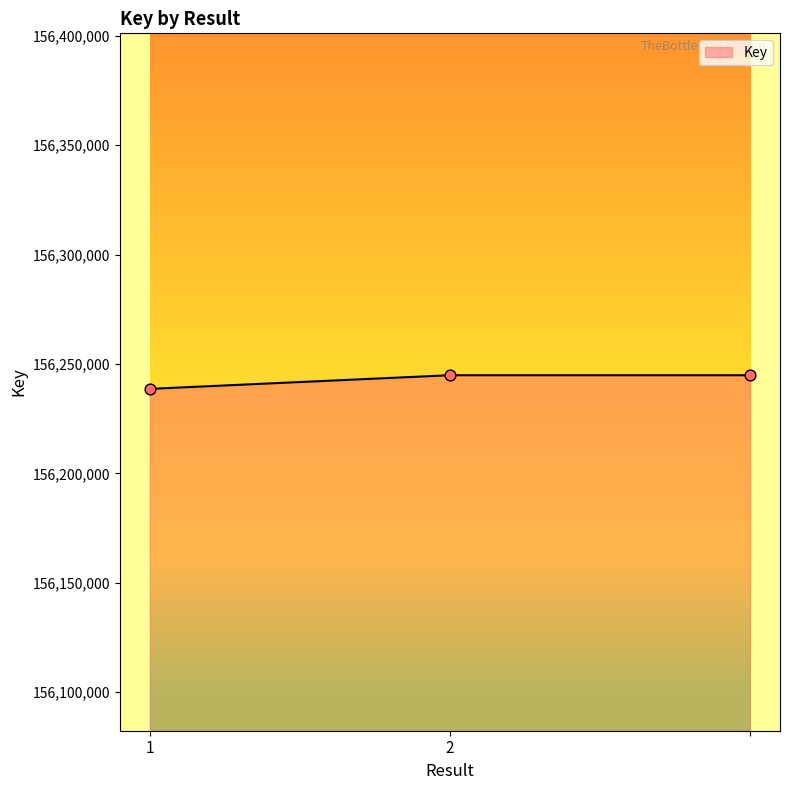

What is the maximum value shown in the chart?

156244890